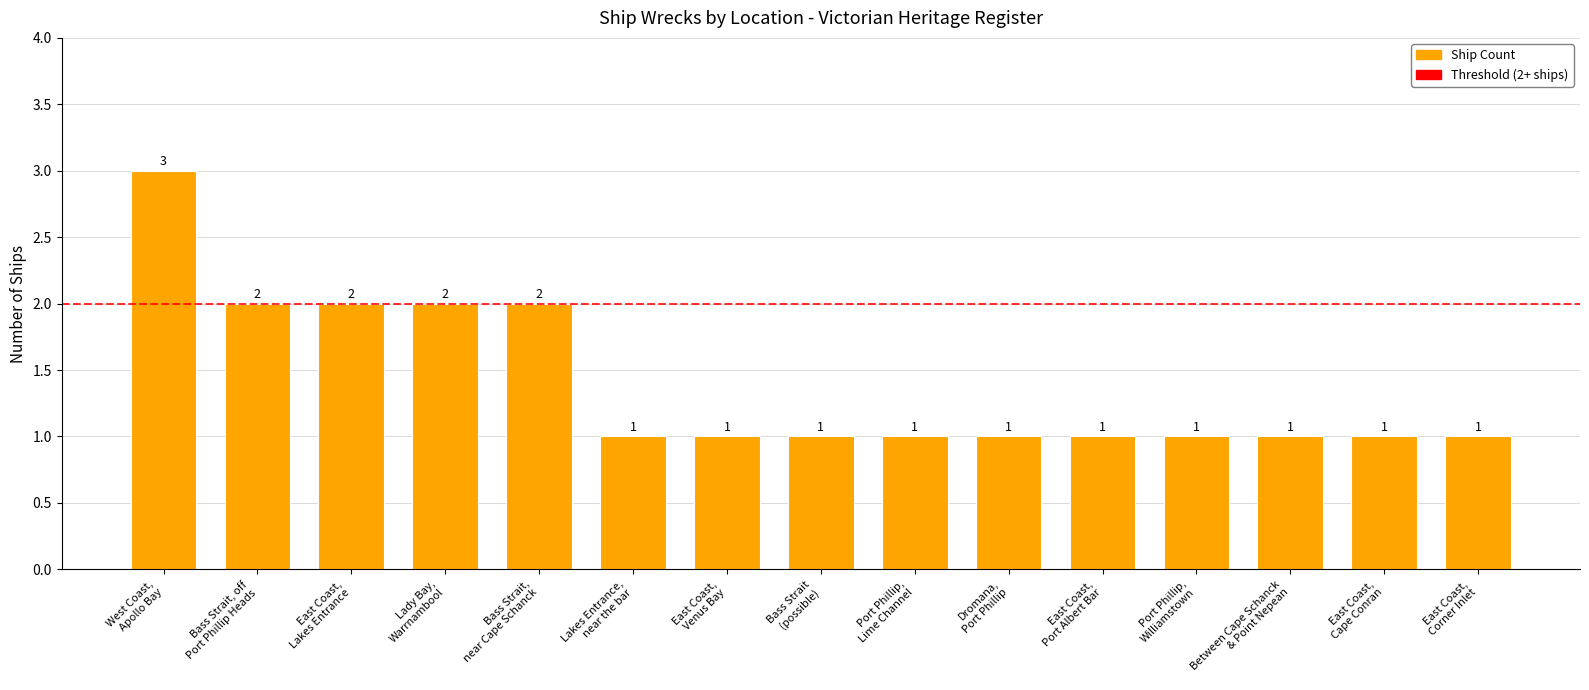

What position from the right is East Coast,
Port Albert Bar?

5